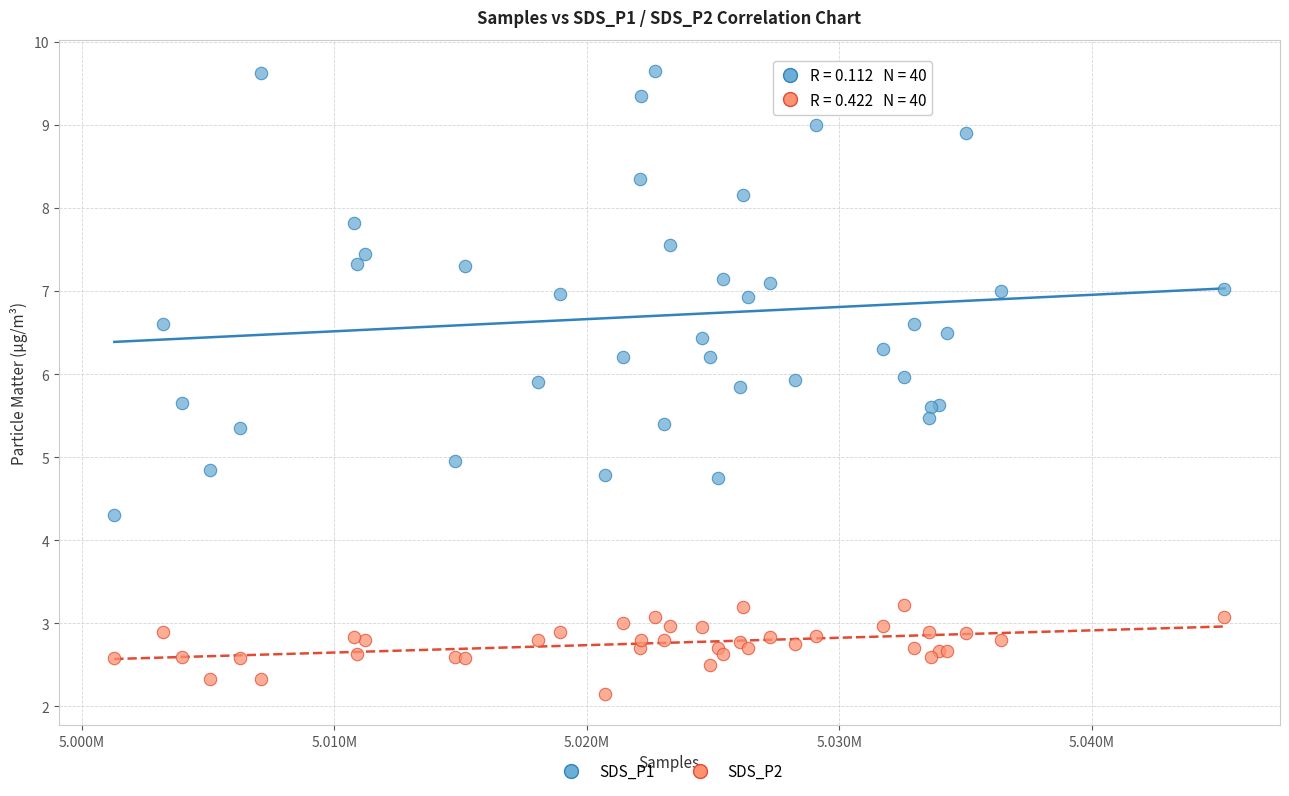

What is the X range (max minus min) for the scatter plot?

43981.0